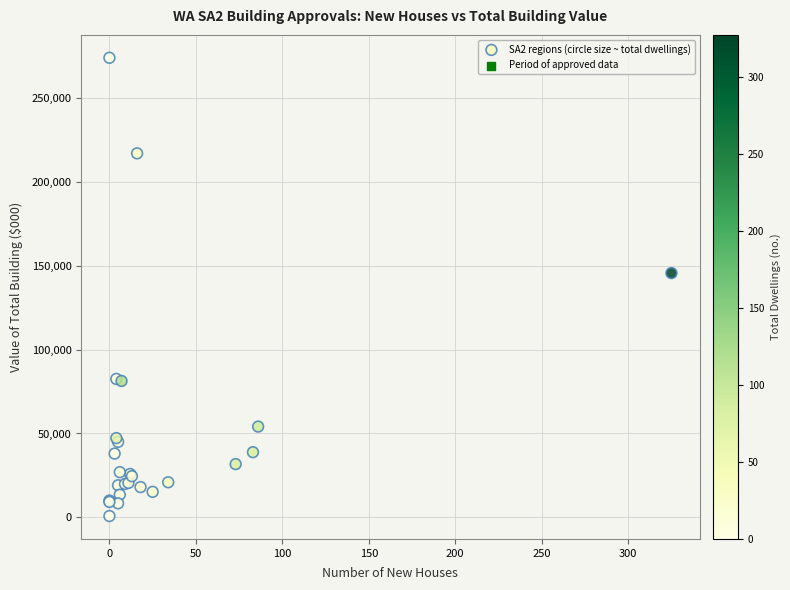

What Y value in the scatter plot is closest to 137260?

145510